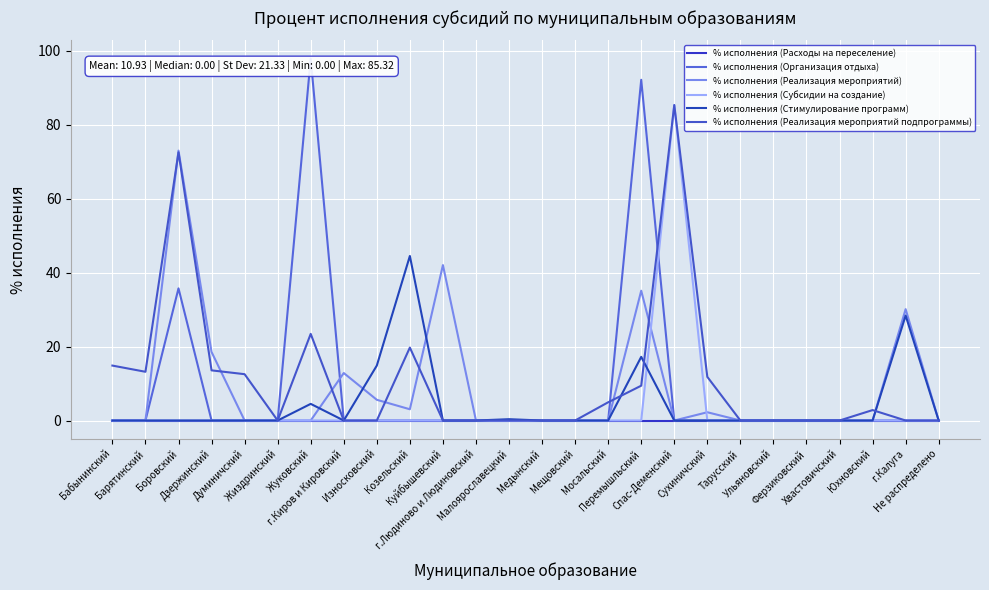

True or false: % исполнения (Субсидии на создание) and % исполнения (Расходы на переселение) intersect in this chart.

False